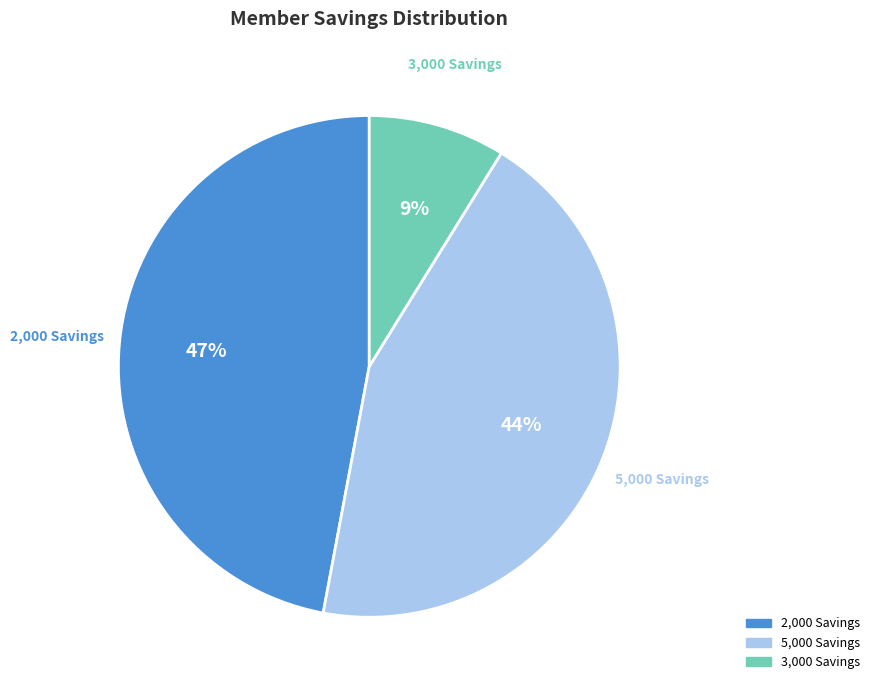

To the nearest percent, what is the difference between the largest and smallest slice percentages?

38%